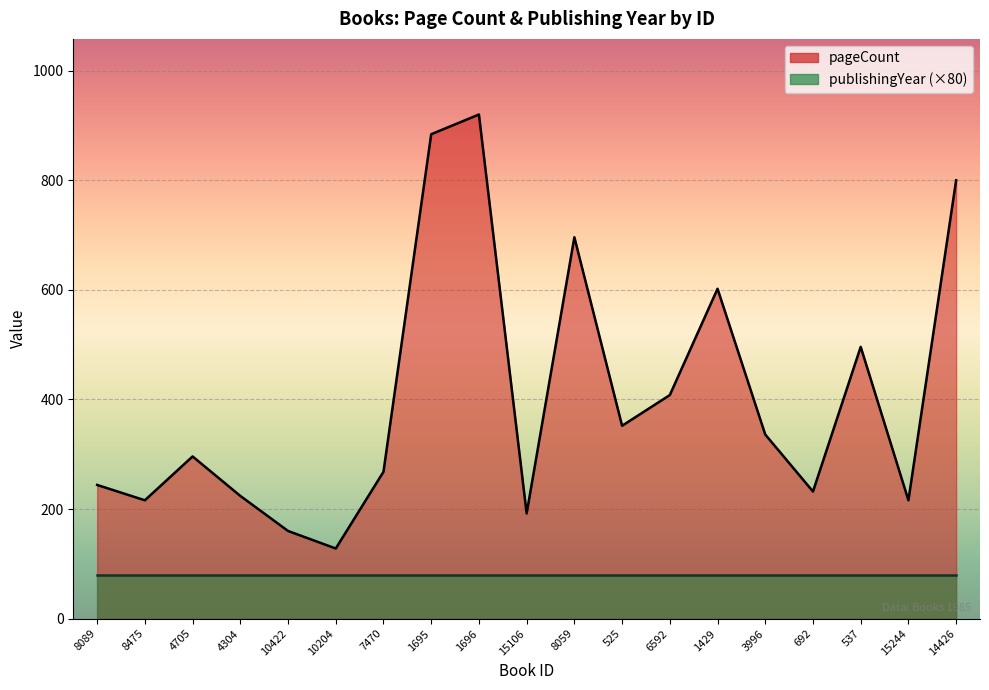

True or false: there are more than 1 points higher than both neighbors.

True